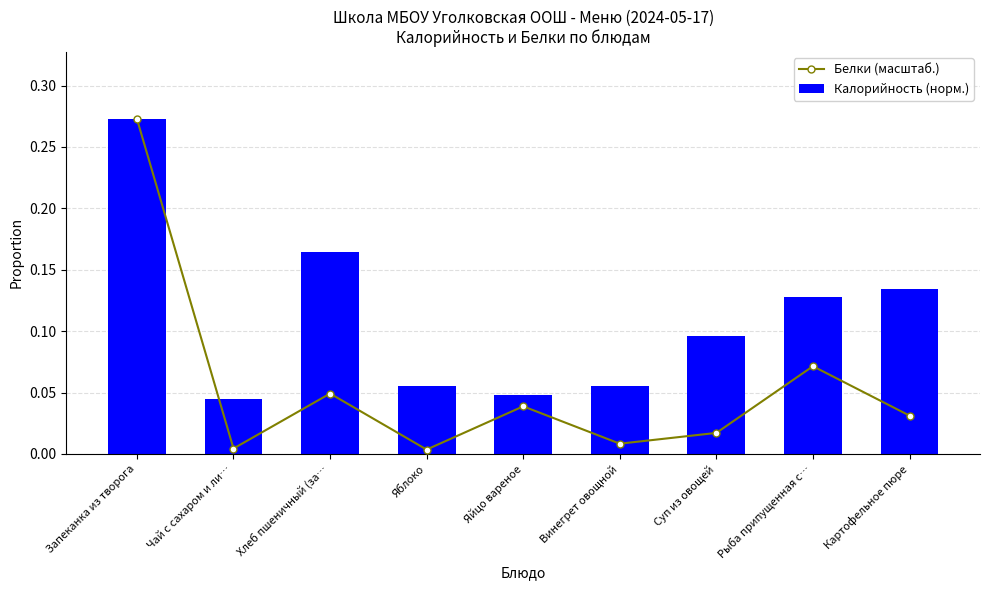

What is the value of the Калорийность (норм.) bar at the 1st from the left?

0.3